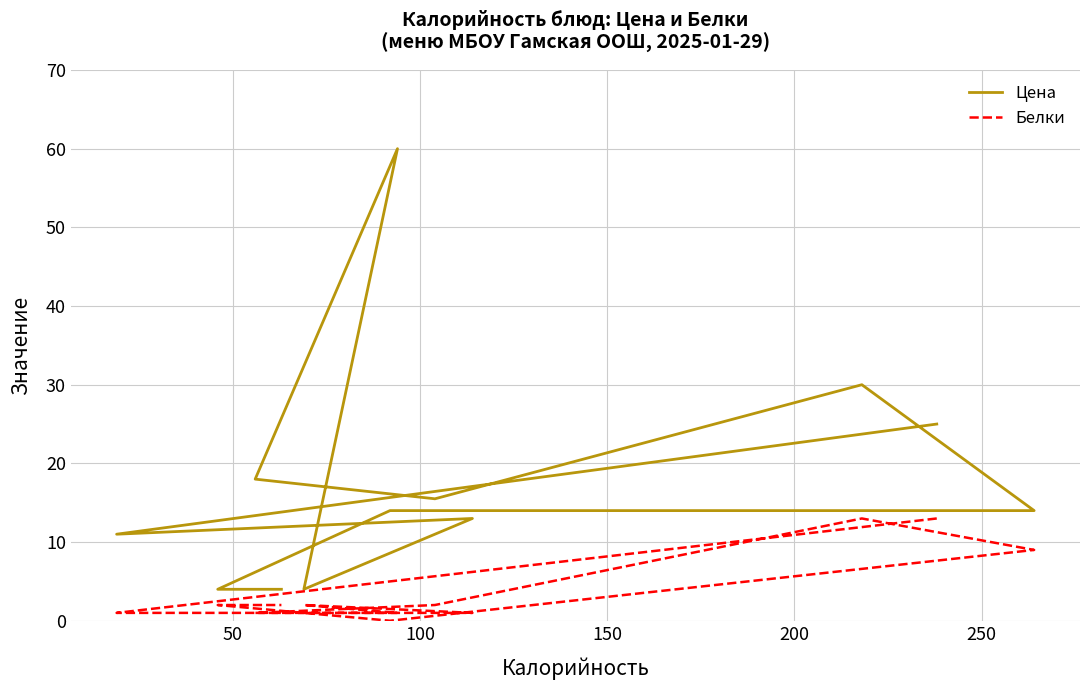

Is the value of Белки at 11 greater than the value of Цена at 7?

No